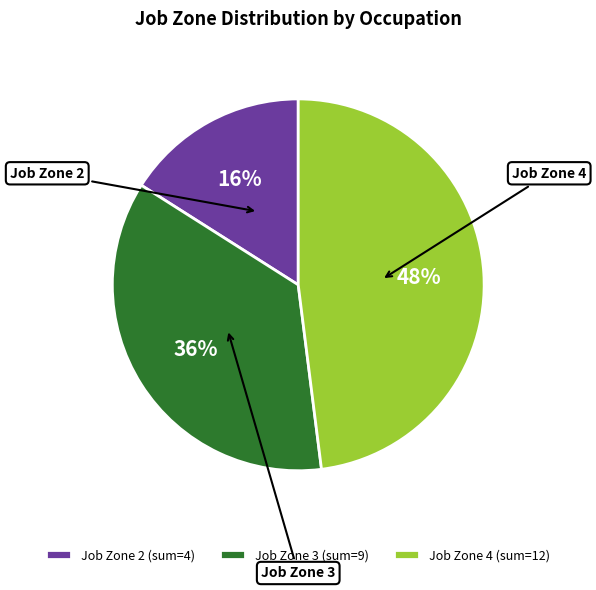

Which slice is the largest?

Job Zone 4 (sum=12)